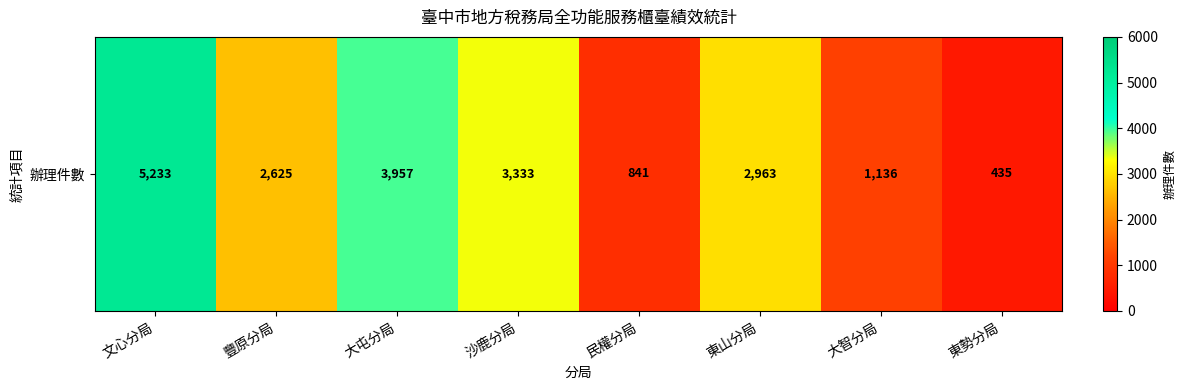

What is the change in value from 文心分局 to 東勢分局?

-4798